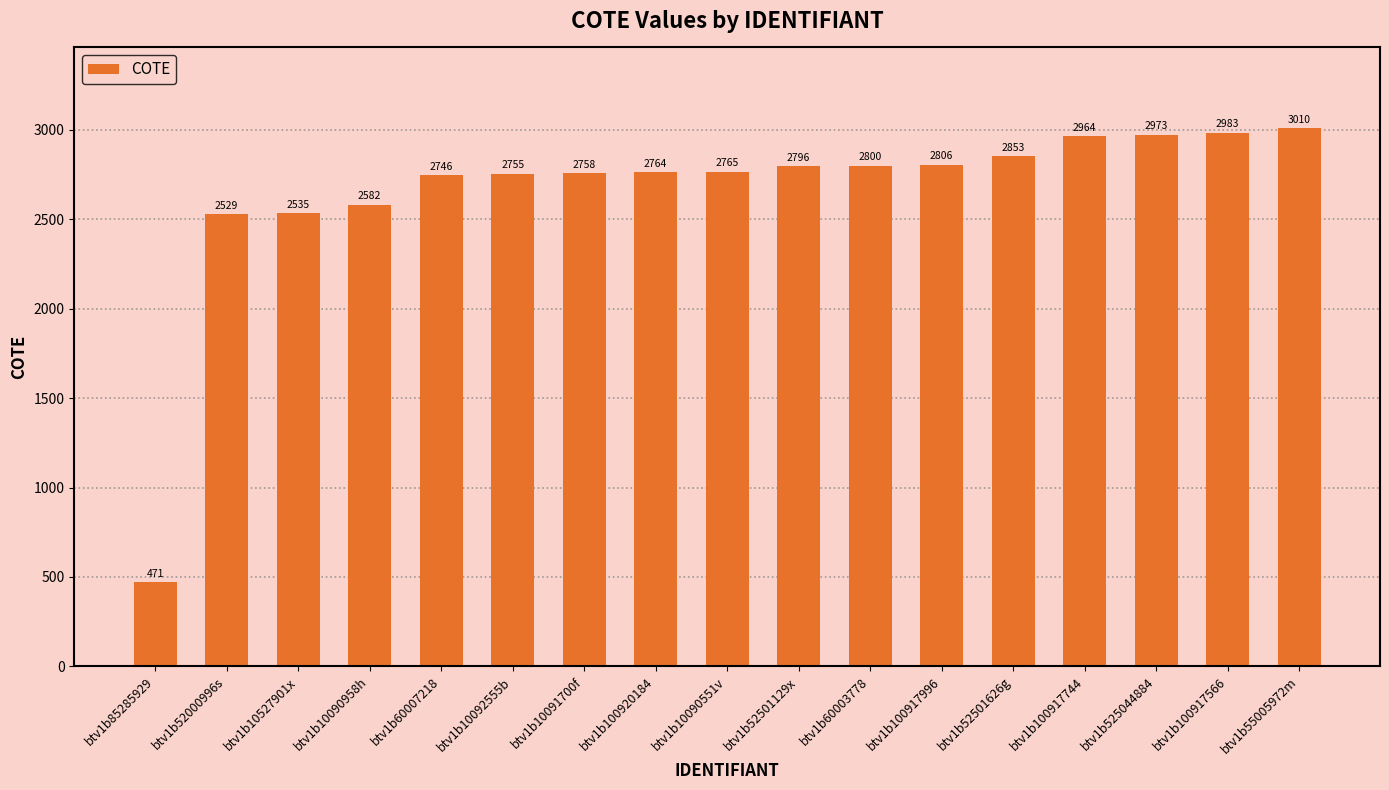

How many bars are there in total?

17